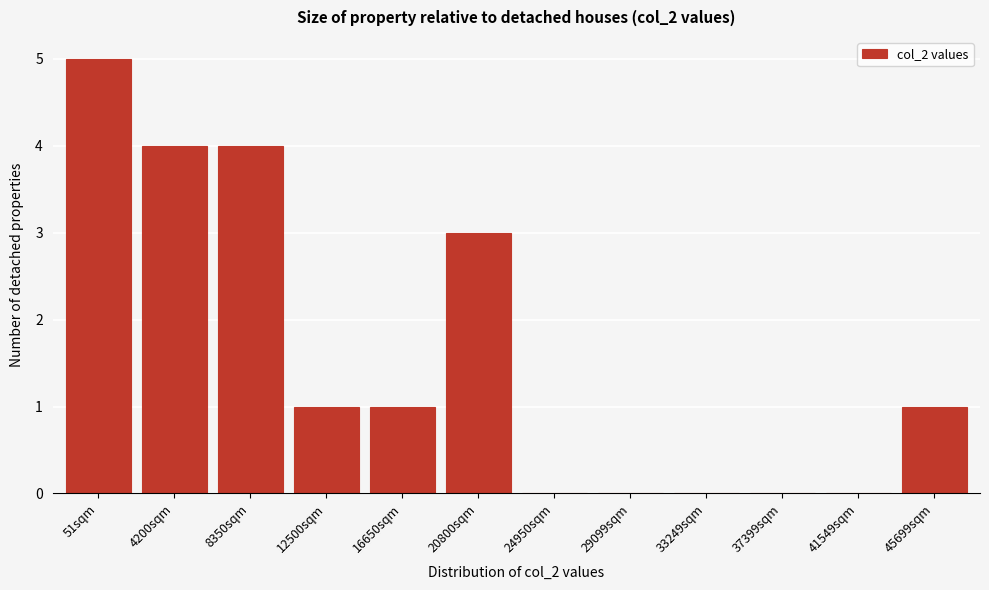

Reading left to right, extract all data points from this chart.

51sqm=5	4200sqm=4	8350sqm=4	12500sqm=1	16650sqm=1	20800sqm=3	24950sqm=0	29099sqm=0	33249sqm=0	37399sqm=0	41549sqm=0	45699sqm=1